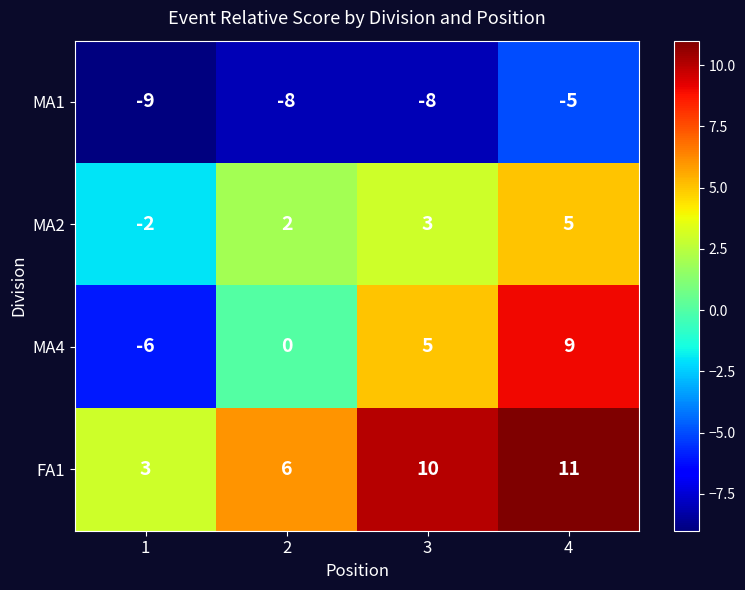

Which series has the largest total across all categories?

FA1